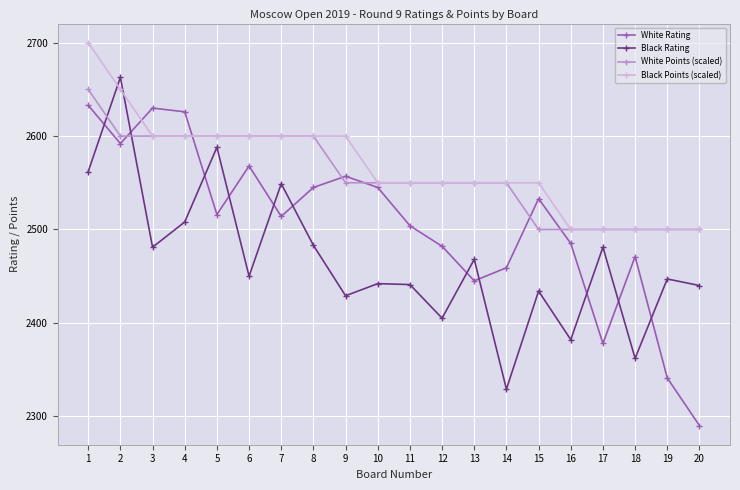

At how many categories does at least one series exceed 2414?

20